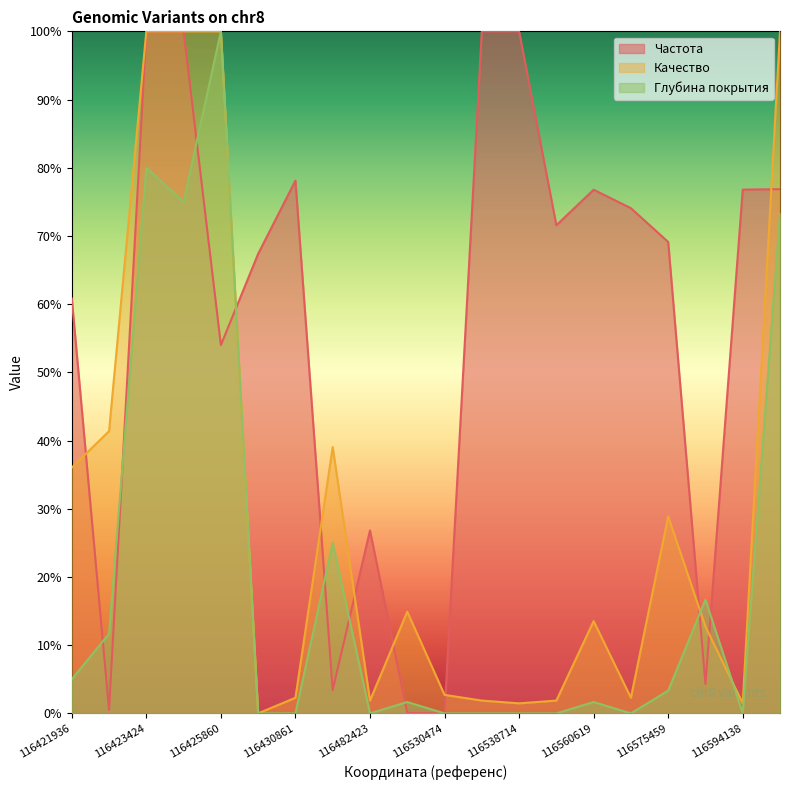

What is the maximum value shown in the chart?

1.0